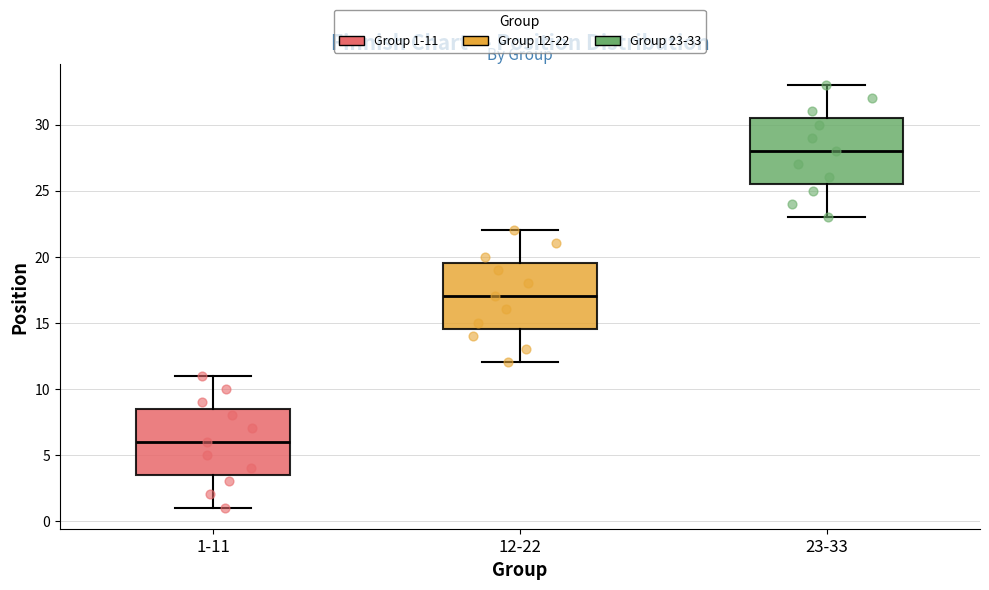

Reading left to right, read every box against the y-axis: the position of its median line, the range the box covers, and the ends of its whiskers. The values are not printed on the chart, so give them approximately, as read against the axis.

1-11: median 6.0, box 3.5 to 8.5, whiskers 1.0 to 11.0
12-22: median 17.0, box 14.5 to 19.5, whiskers 12.0 to 22.0
23-33: median 28.0, box 25.5 to 30.5, whiskers 23.0 to 33.0